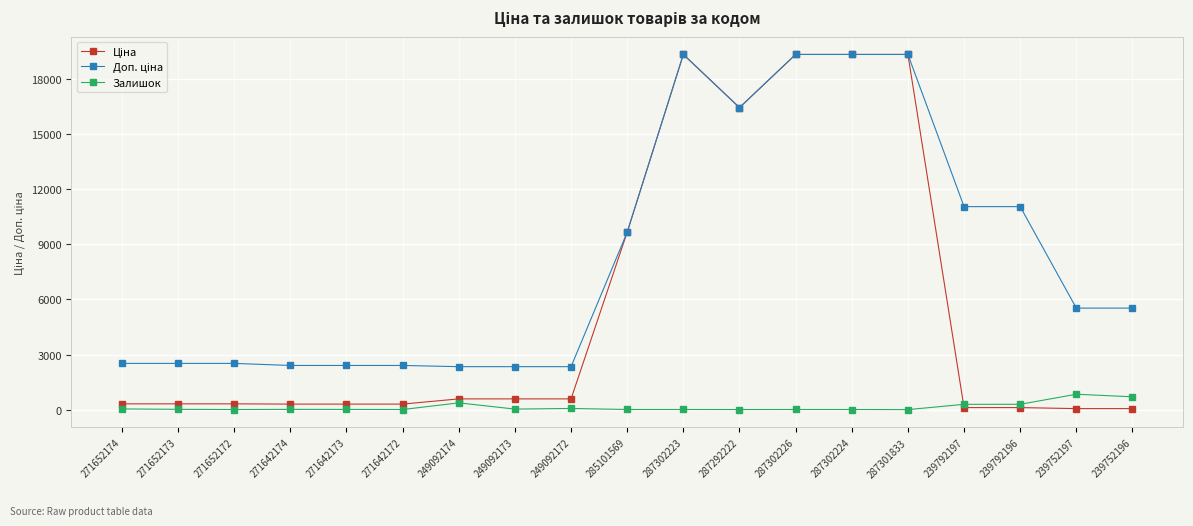

At how many categories does at least one series exceed 7796?

8